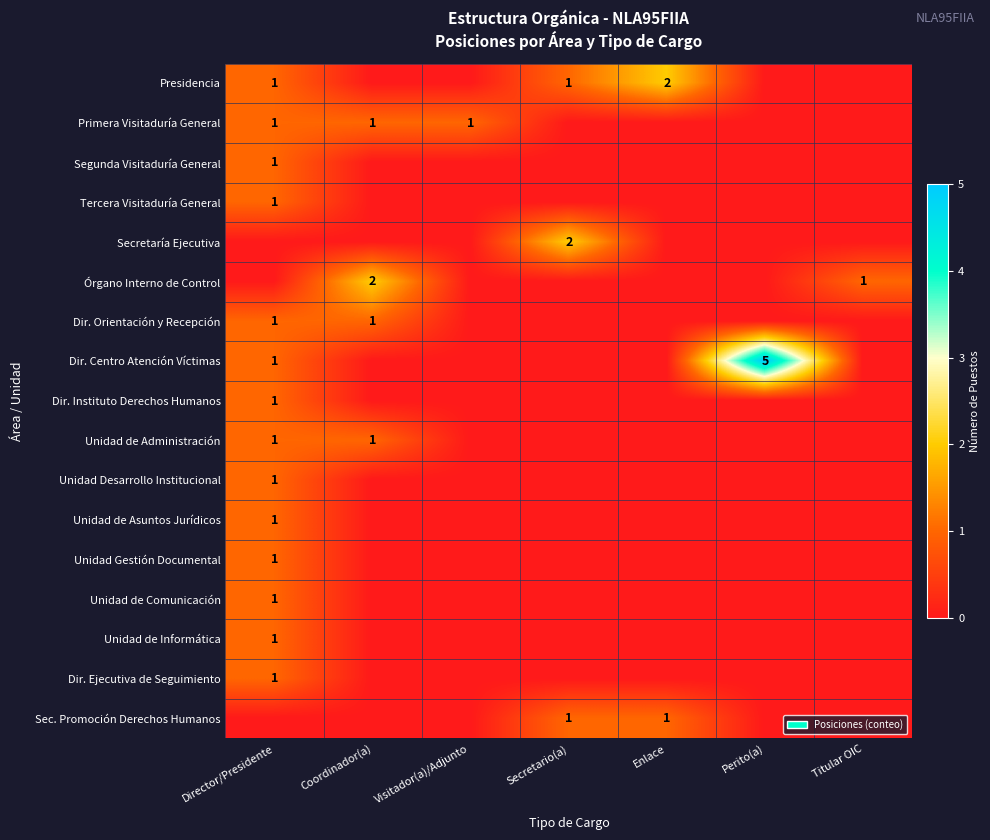

True or false: Primera Visitaduría General has a value of 0 at Visitador(a)/Adjunto.

False